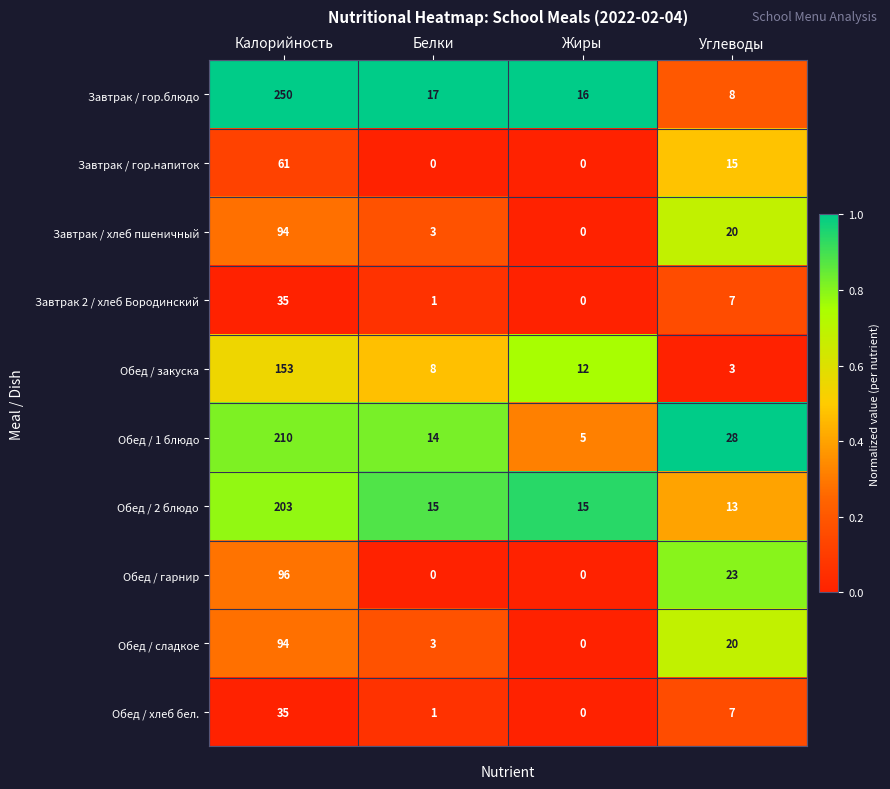

Count the number of categories in the chart.

4